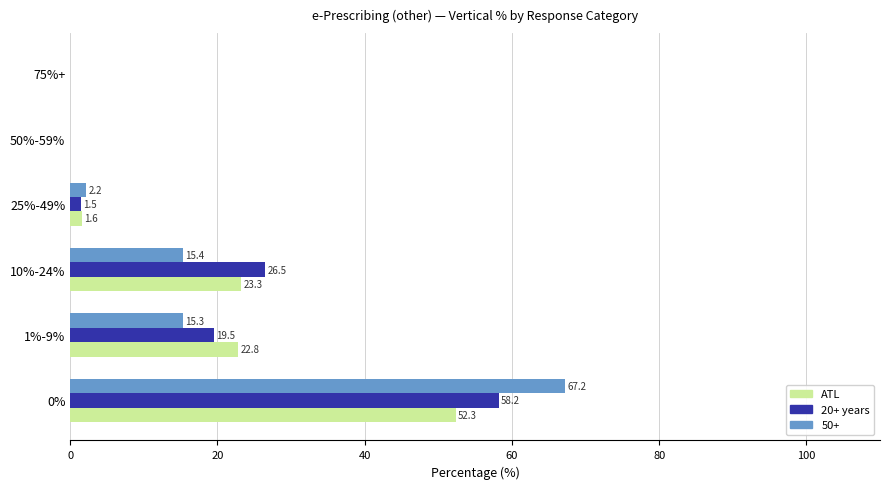

Which series has the widest spread of values?

50+